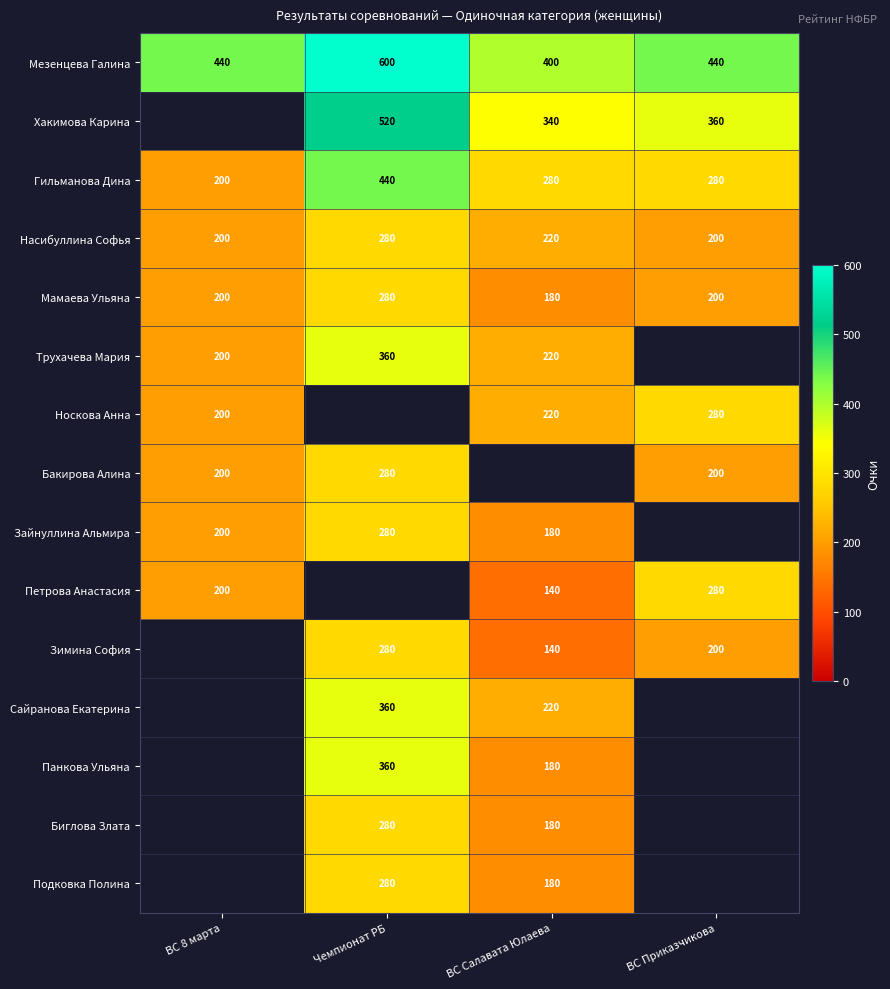

Where does the Насибуллина Софья series first go above 220?

Чемпионат РБ